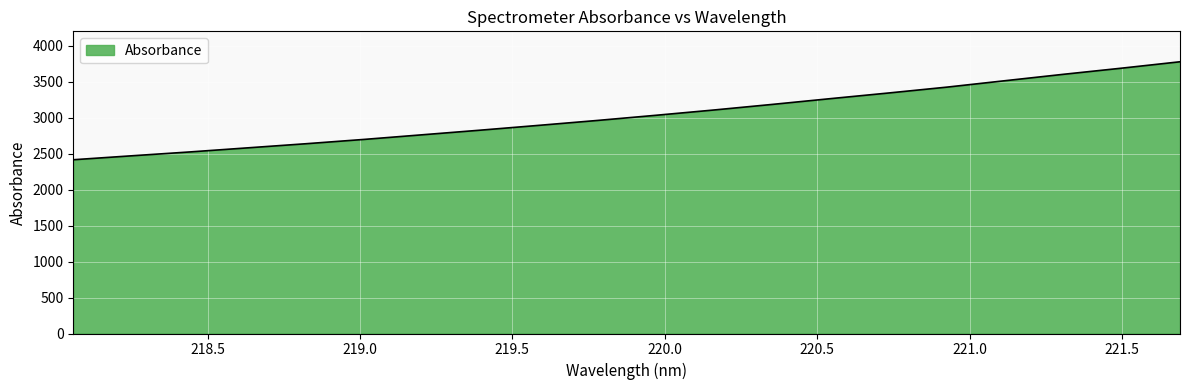

What is the difference between the maximum and minimum values?

1361.8